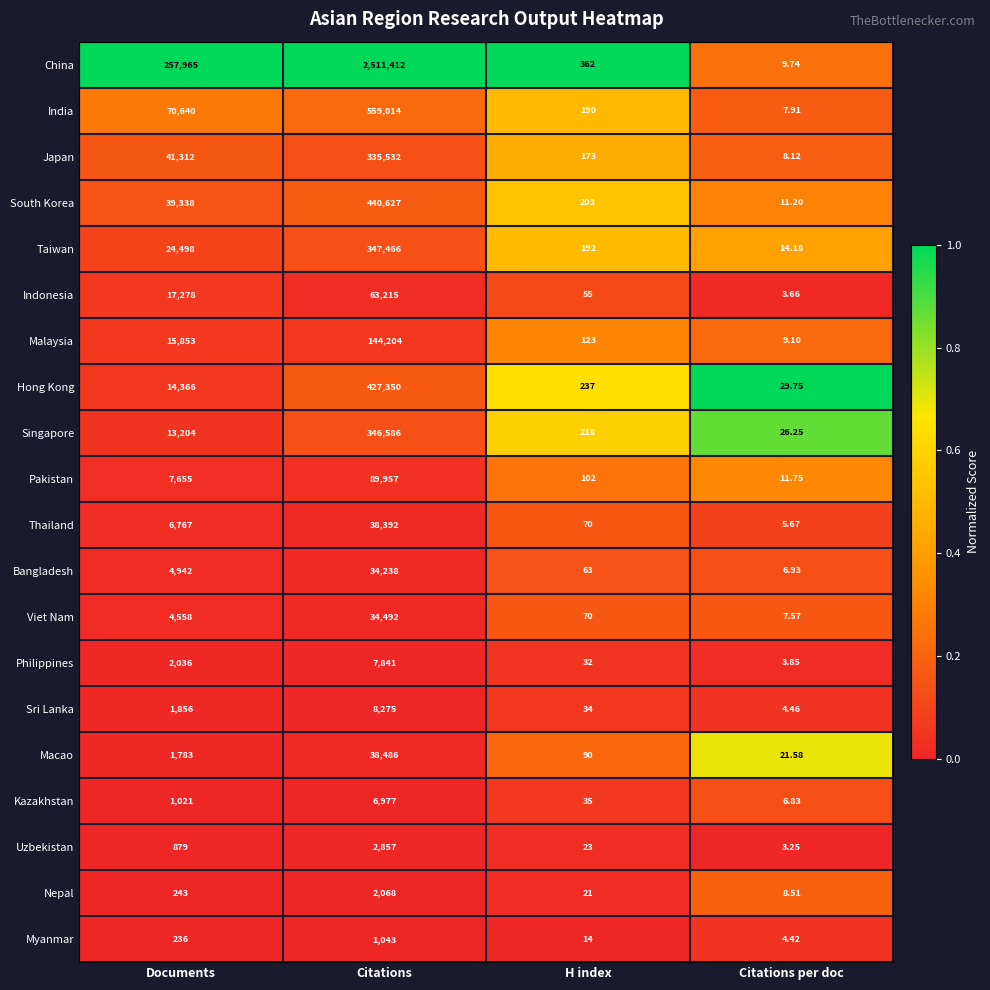

At which label is Pakistan closest to 44984?

Documents